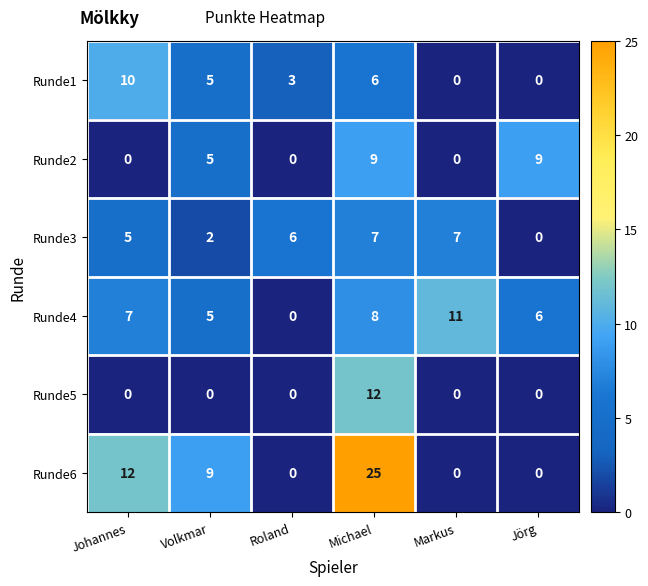

Which series has the largest total across all categories?

Runde6